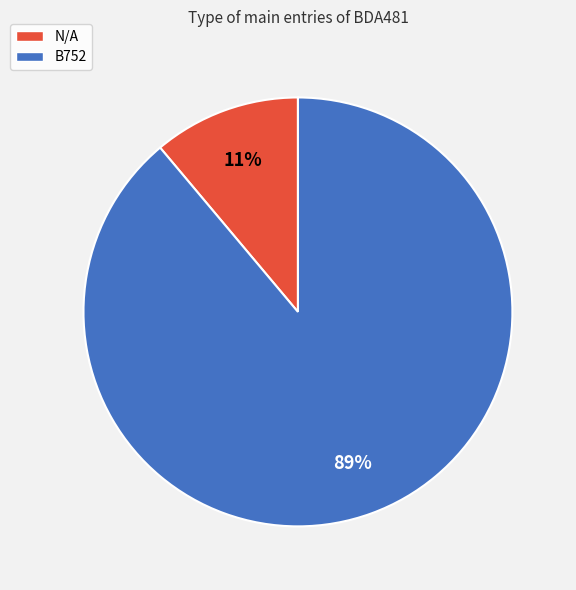

To the nearest percent, what portion does B752 represent?

89%